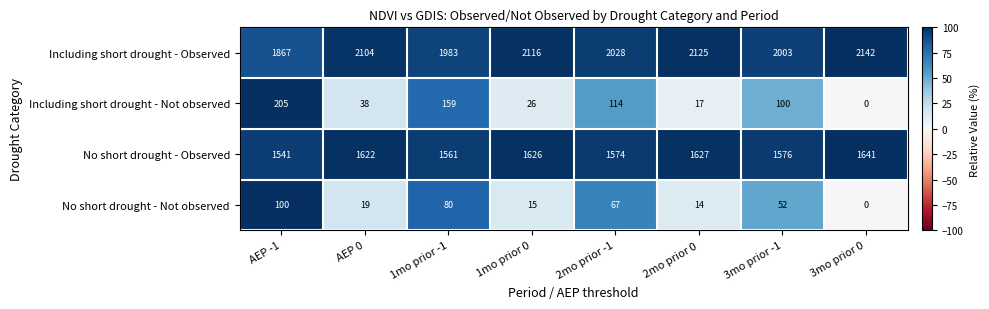

Rank the series by their maximum value, from highest to lowest.

Including short drought - Observed, No short drought - Observed, Including short drought - Not observed, No short drought - Not observed